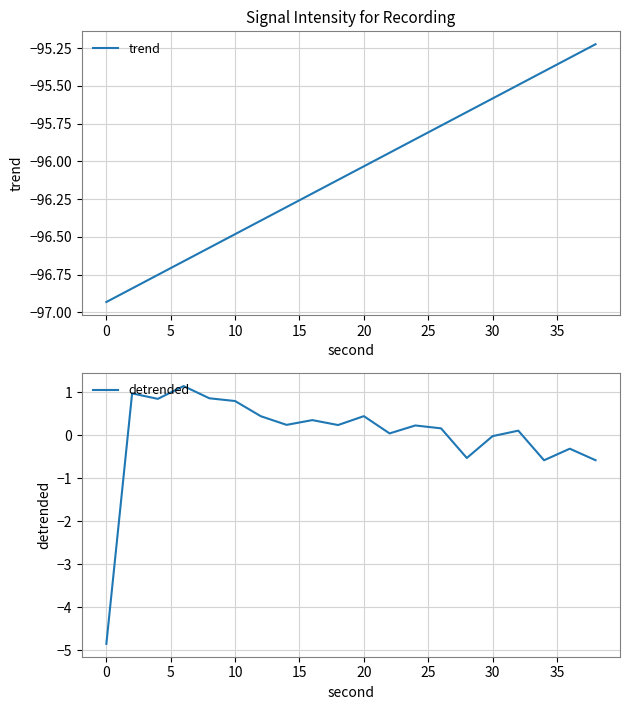

What is the highest value of the detrended series?

1.1